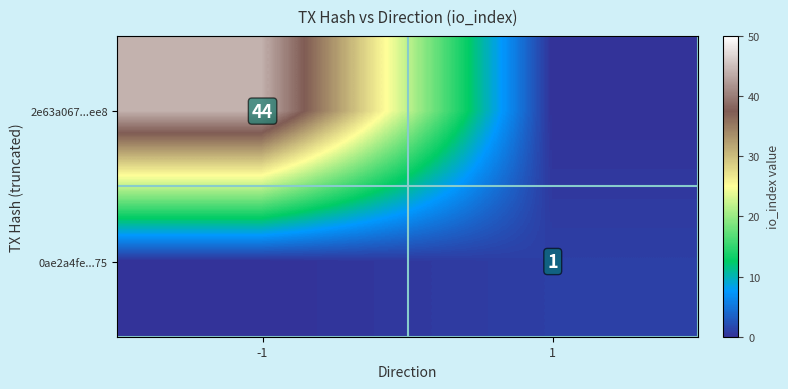

The 2e63a067...ee8 series shows 44 at -1. True or false?

True